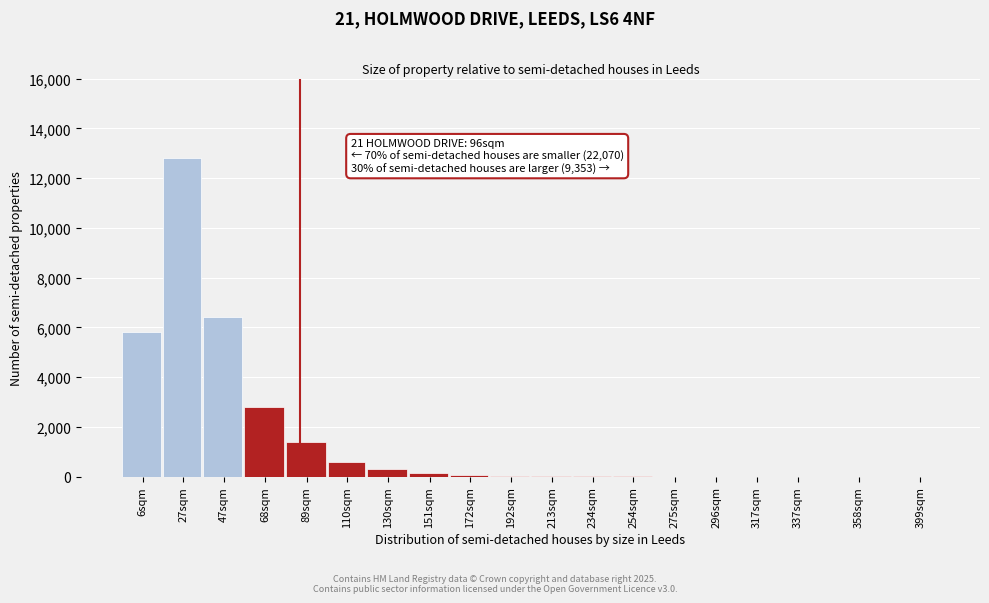

What is the greatest value displayed?

12800